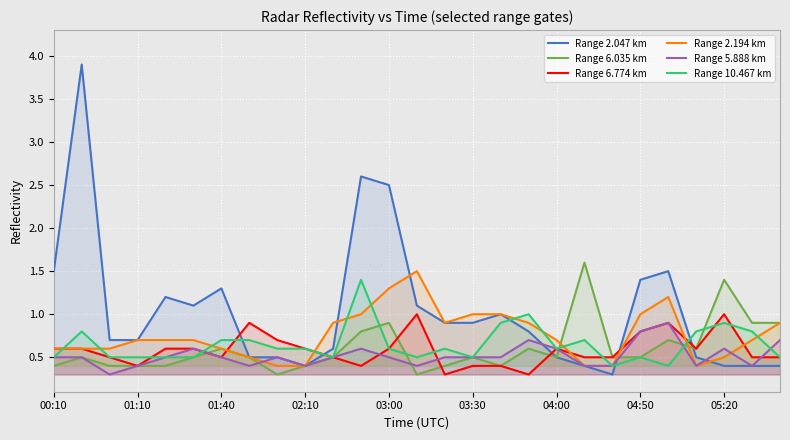

What is the difference between the second highest and minimum values in the Range 6.774 km series?

0.7